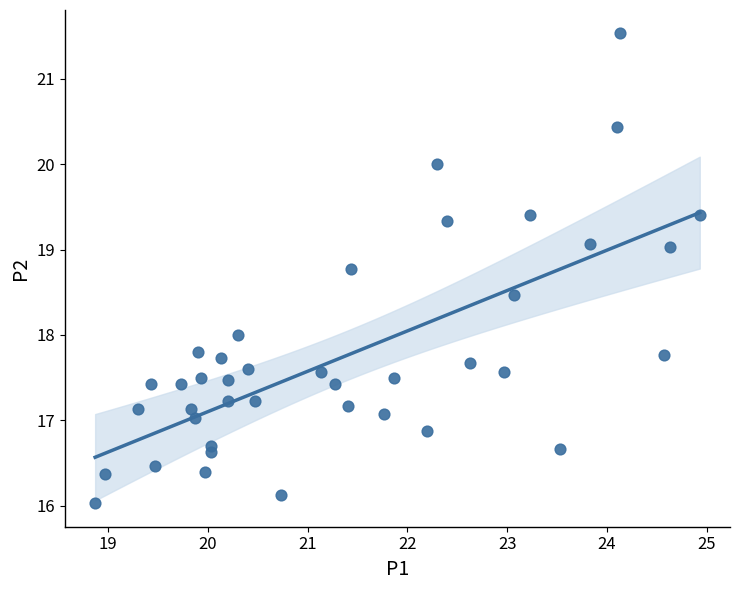

What is the range of X values (max minus min)?

6.1